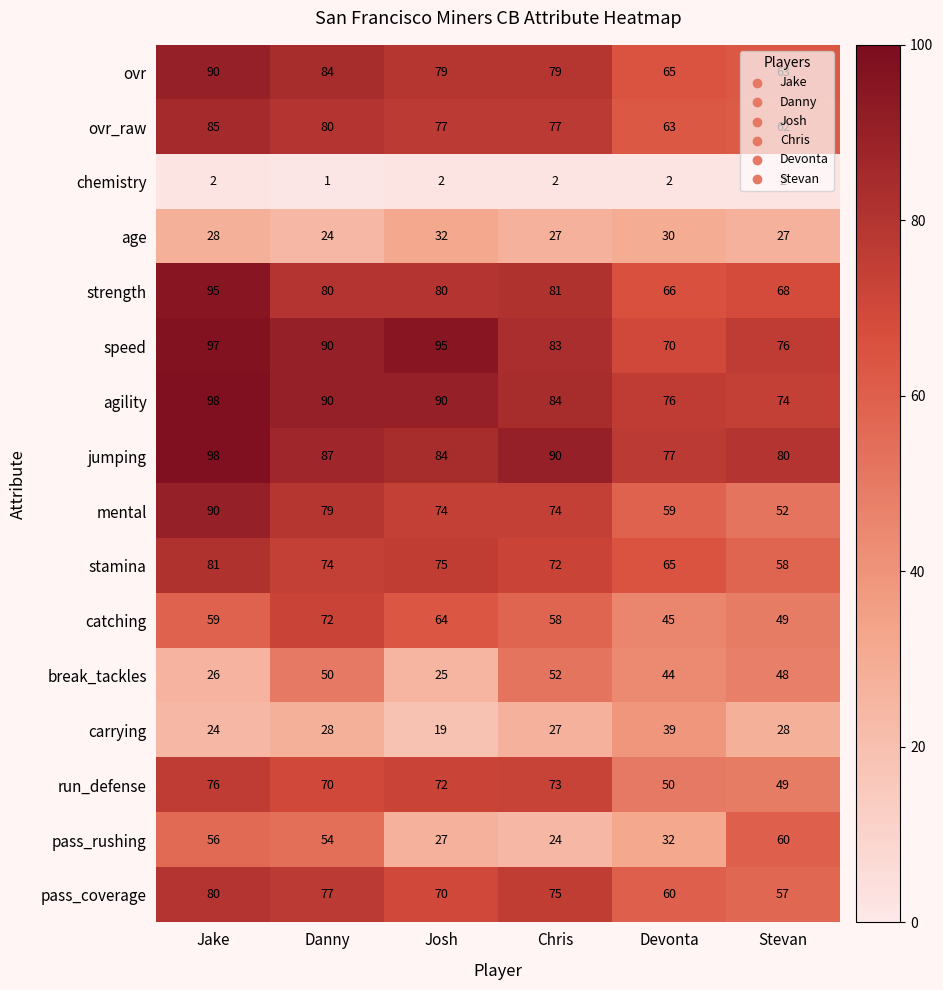

At which category is the sum across all series the highest?

Jake